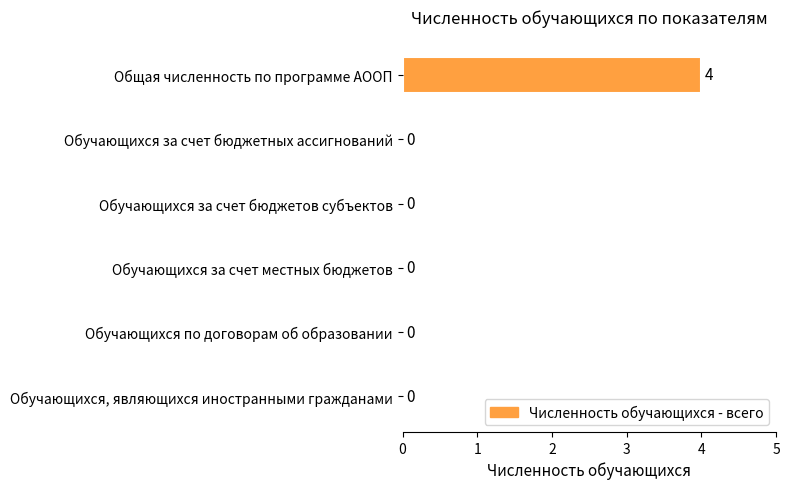

What is the average value?

1